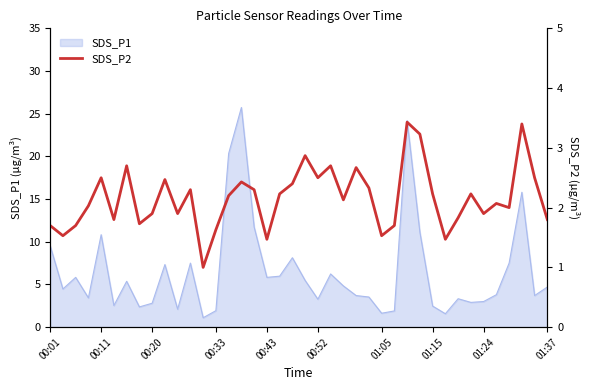

What is the maximum value for SDS_P1?

25.7